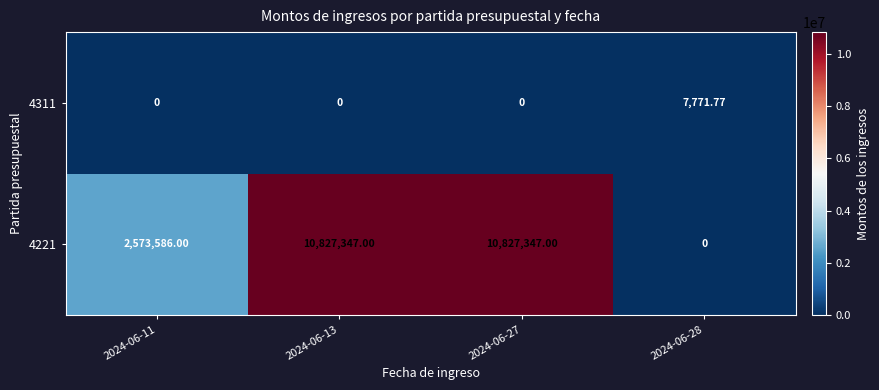

Count the number of data series in this chart.

2